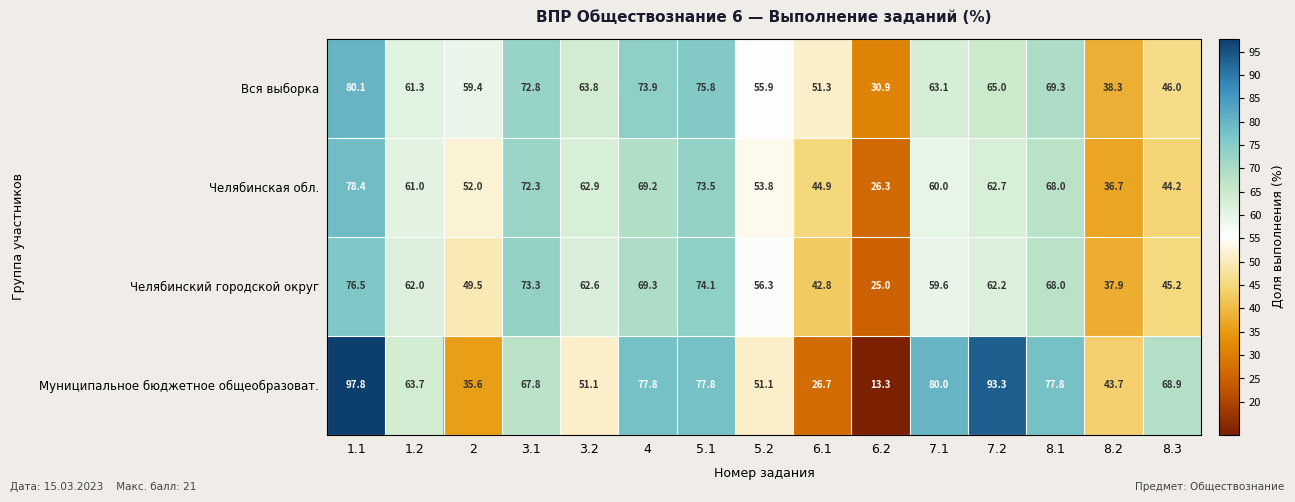

What is the spread (max minus min) of values at 1.1?

21.3